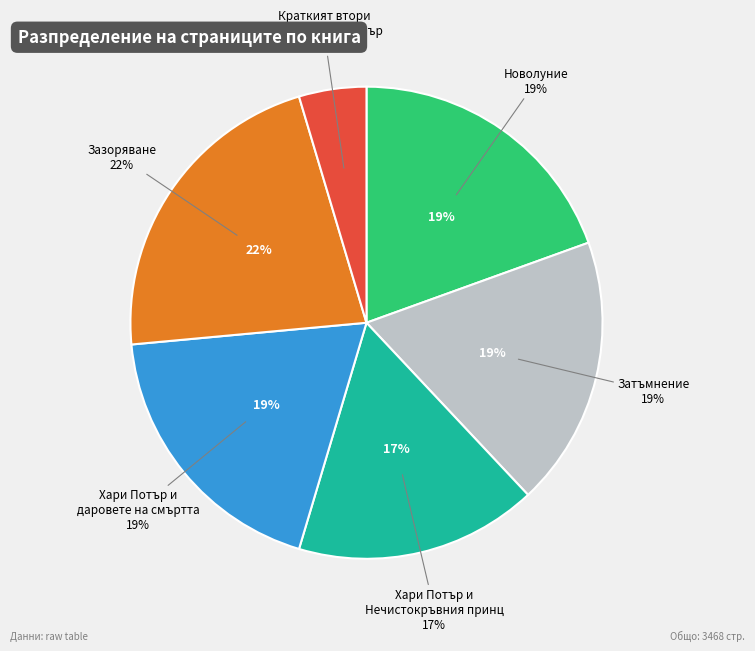

The Новолуние slice represents 26% of the pie. True or false?

False